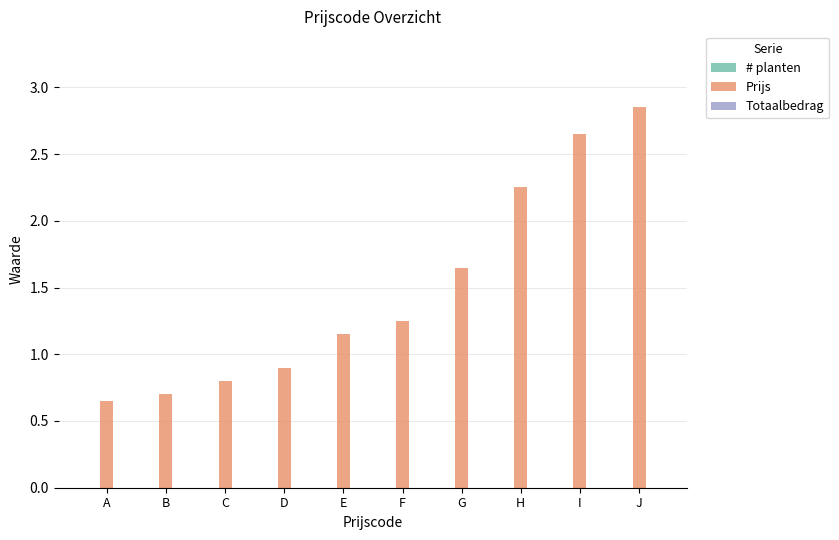

Approximately how many times larger is the value at A compared to E?

0.6